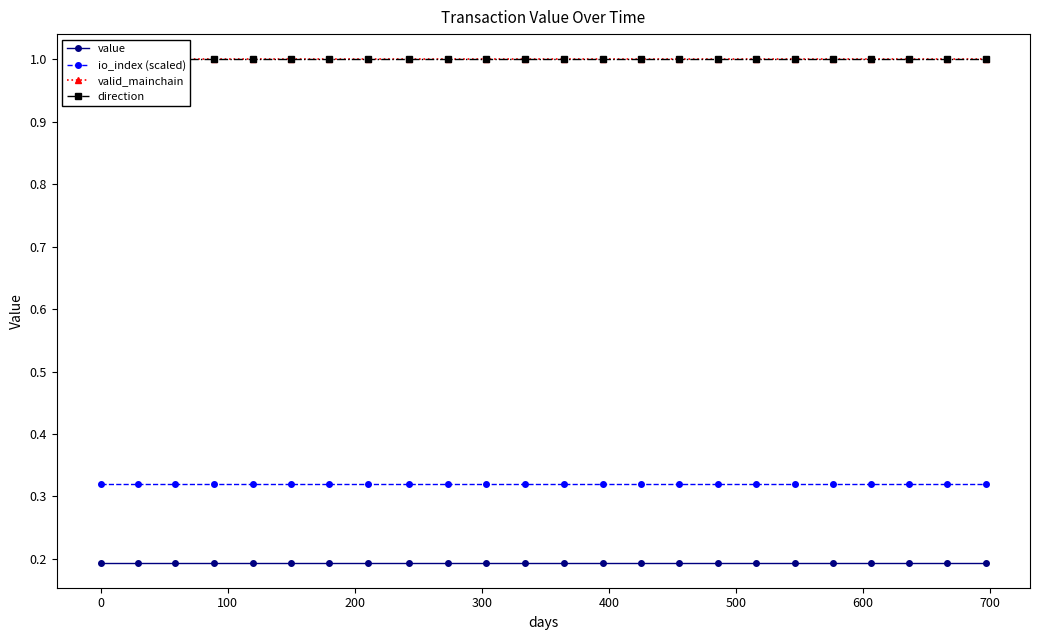

Count the number of categories in the chart.

24